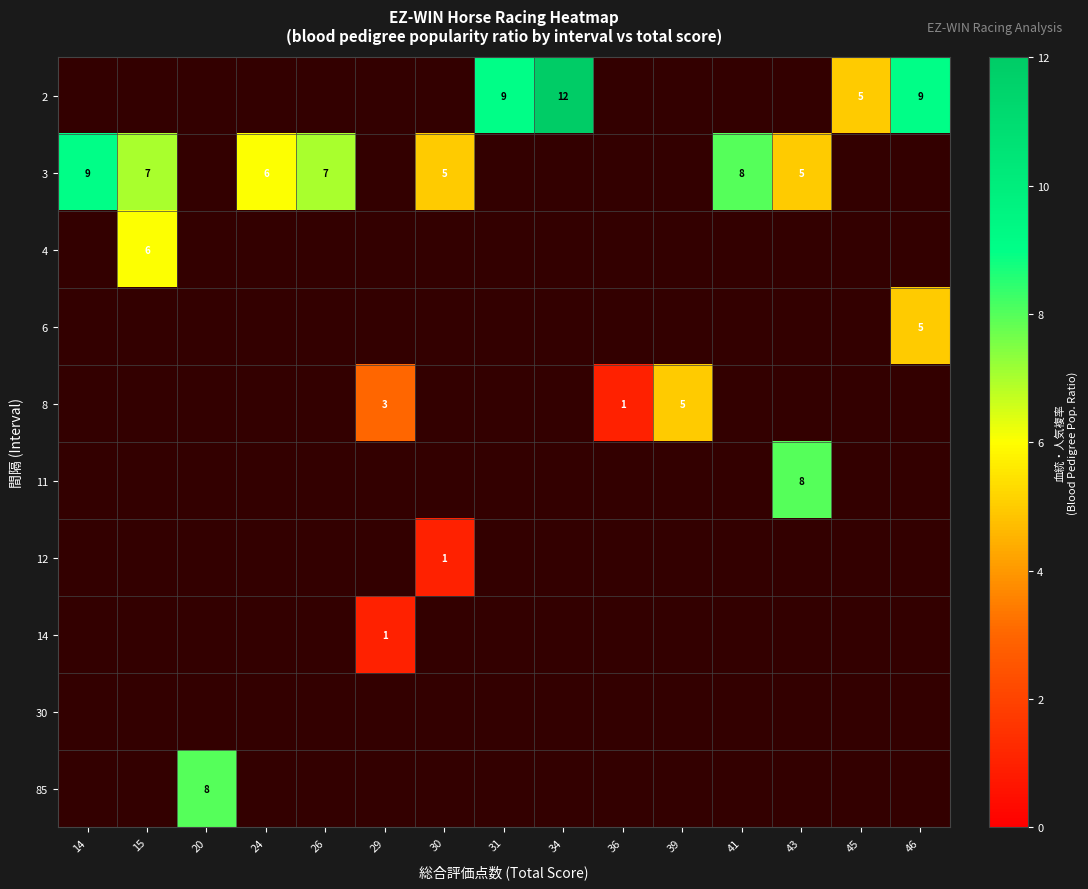

Is it true that 3 equals 9 at 26?

False